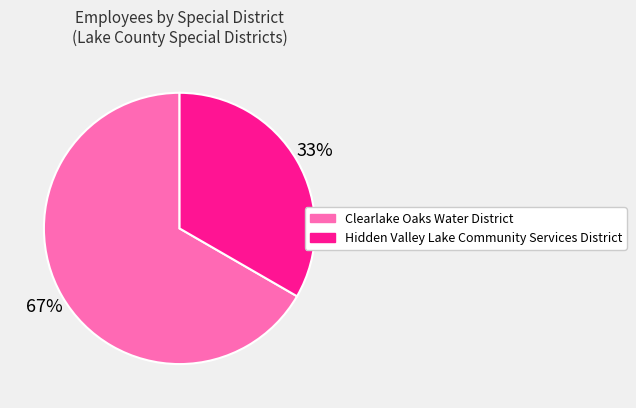

How many slices are in this pie chart?

2